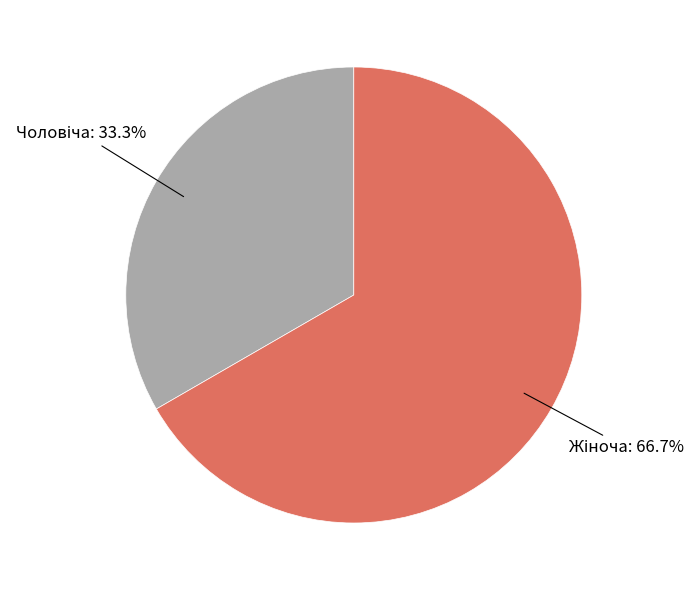

Does any single category account for the majority?

Yes